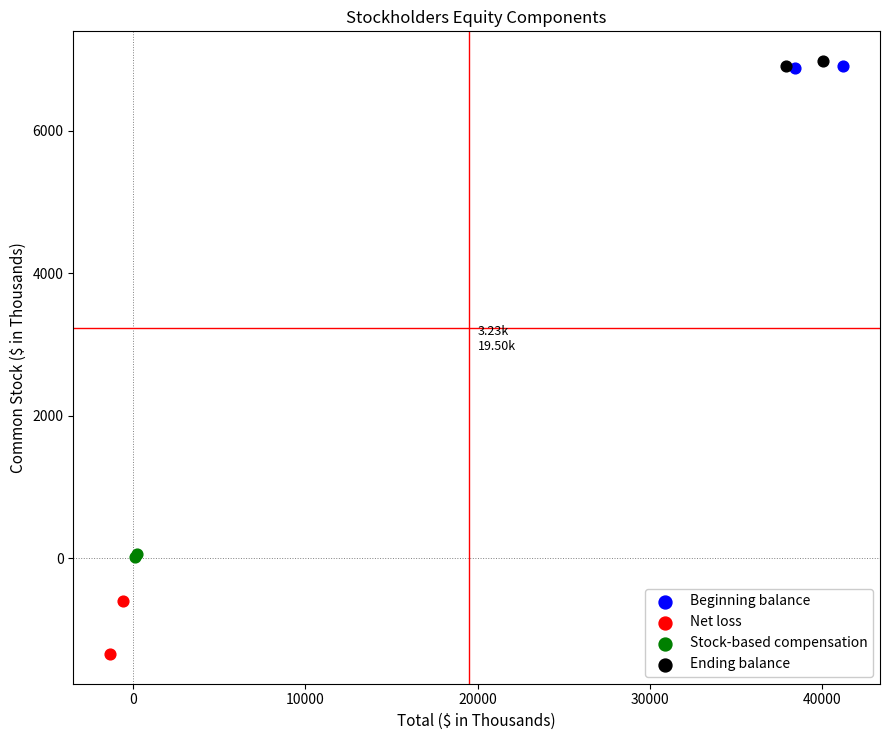

What are all the series names shown in the legend?

Beginning balance, Net loss, Stock-based compensation, Ending balance